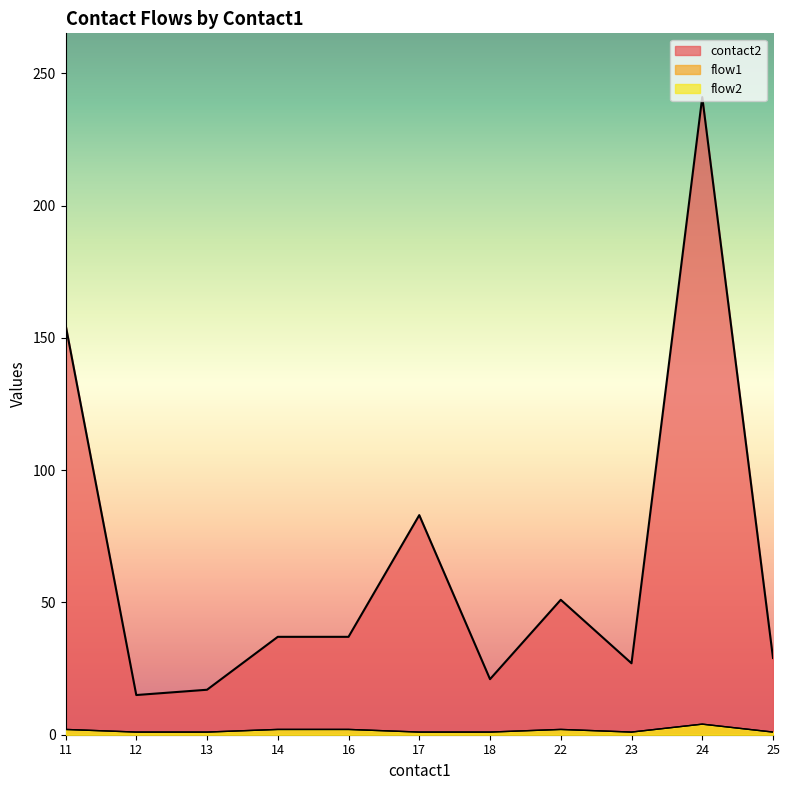

Does the chart display data point markers on the line(s)?

No